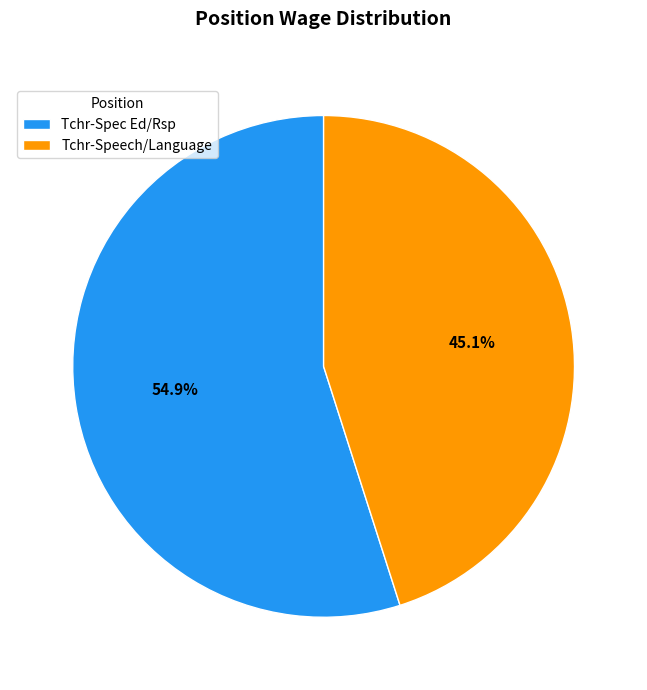

Which category has the biggest portion of the pie?

Tchr-Spec Ed/Rsp